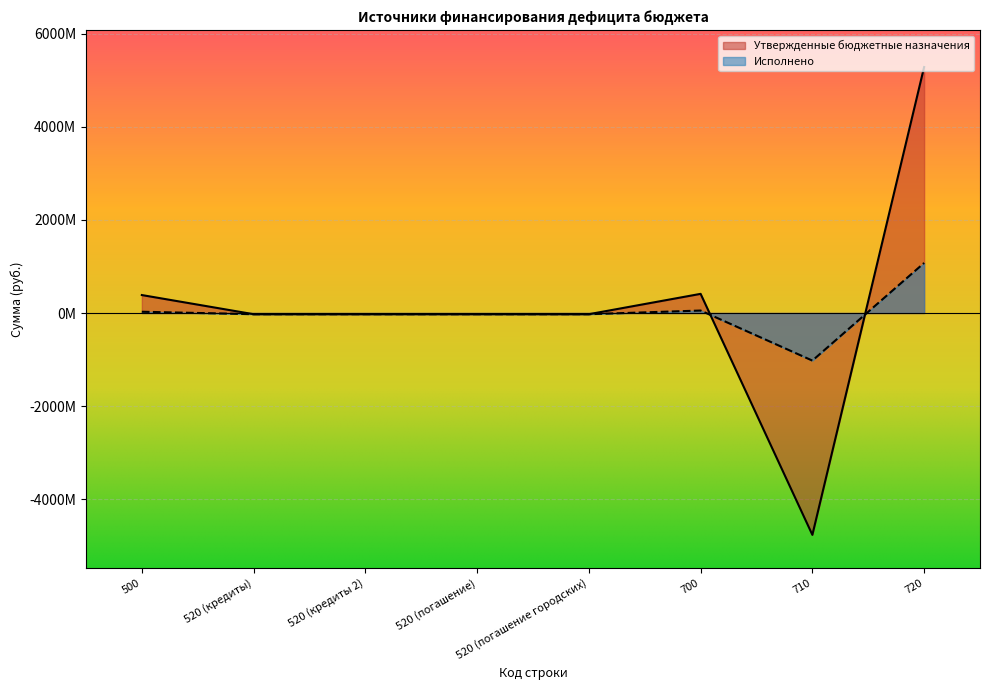

Is it true that Исполнено equals 441920540.4 at 720?

False